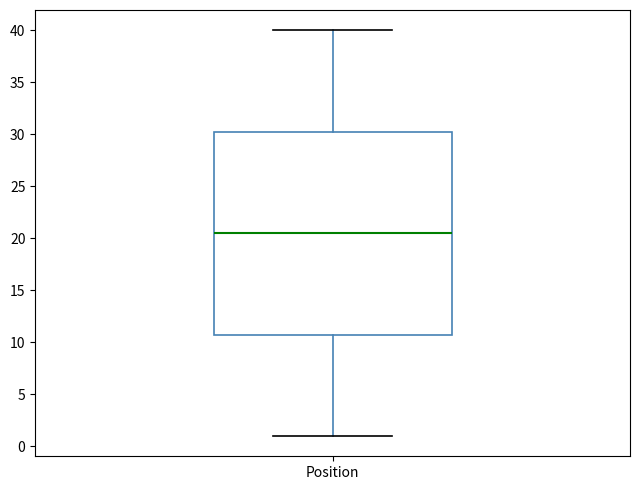

Read this box plot against the y-axis: the position of the median line, the range covered by the box, and the ends of both whiskers. The values are not printed on the chart, so give them approximately, as read against the axis.

median 20.5, box 11.0 to 30.5, whiskers 1.0 to 40.0